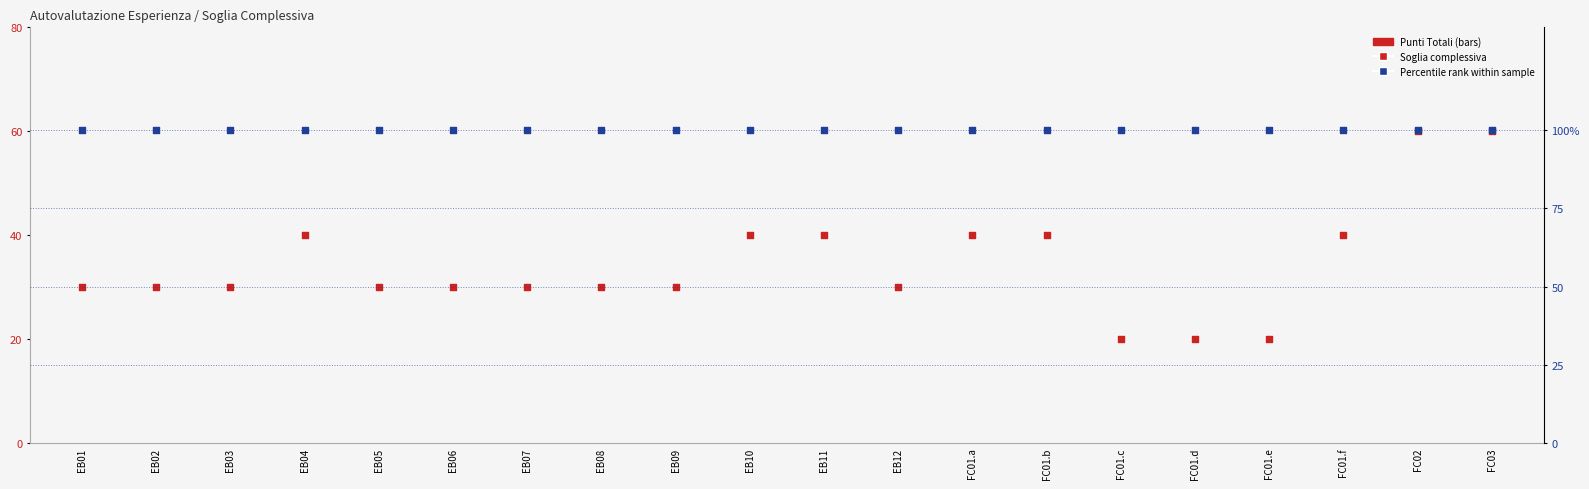

Which series contains the highest Y value?

Percentile rank